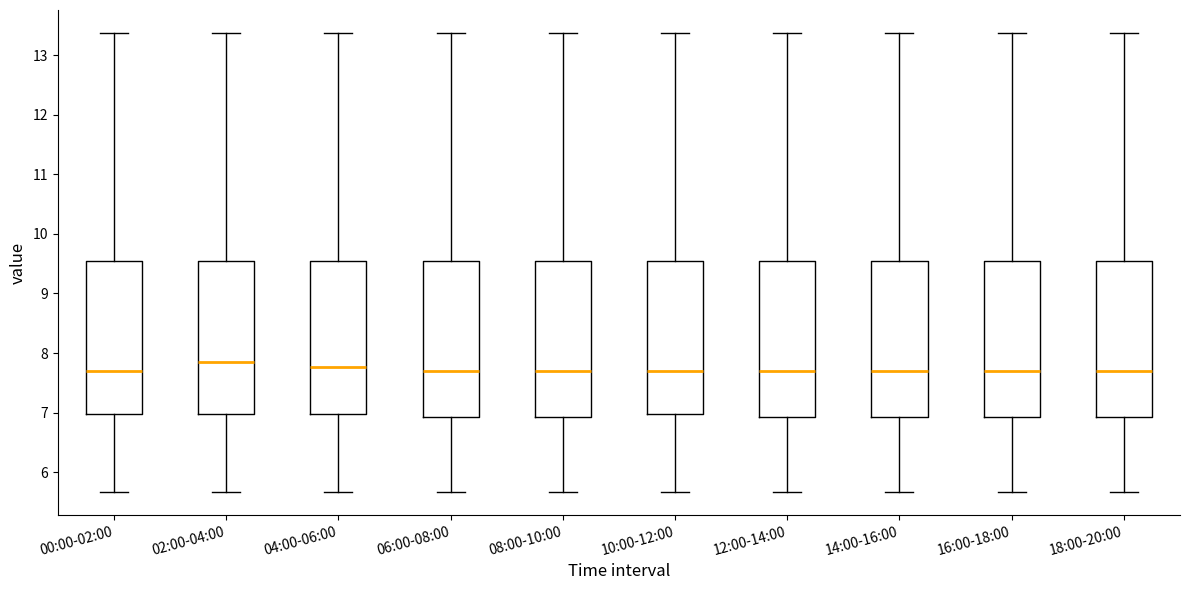

Reading left to right, read every box against the y-axis: the position of its median line, the range the box covers, and the ends of its whiskers. The values are not printed on the chart, so give them approximately, as read against the axis.

00:00-02:00: median 7.7, box 7.0 to 9.6, whiskers 5.7 to 13.4
02:00-04:00: median 7.9, box 7.0 to 9.6, whiskers 5.7 to 13.4
04:00-06:00: median 7.8, box 7.0 to 9.6, whiskers 5.7 to 13.4
06:00-08:00: median 7.7, box 6.9 to 9.6, whiskers 5.7 to 13.4
08:00-10:00: median 7.7, box 6.9 to 9.6, whiskers 5.7 to 13.4
10:00-12:00: median 7.7, box 7.0 to 9.6, whiskers 5.7 to 13.4
12:00-14:00: median 7.7, box 6.9 to 9.6, whiskers 5.7 to 13.4
14:00-16:00: median 7.7, box 6.9 to 9.6, whiskers 5.7 to 13.4
16:00-18:00: median 7.7, box 6.9 to 9.6, whiskers 5.7 to 13.4
18:00-20:00: median 7.7, box 6.9 to 9.6, whiskers 5.7 to 13.4